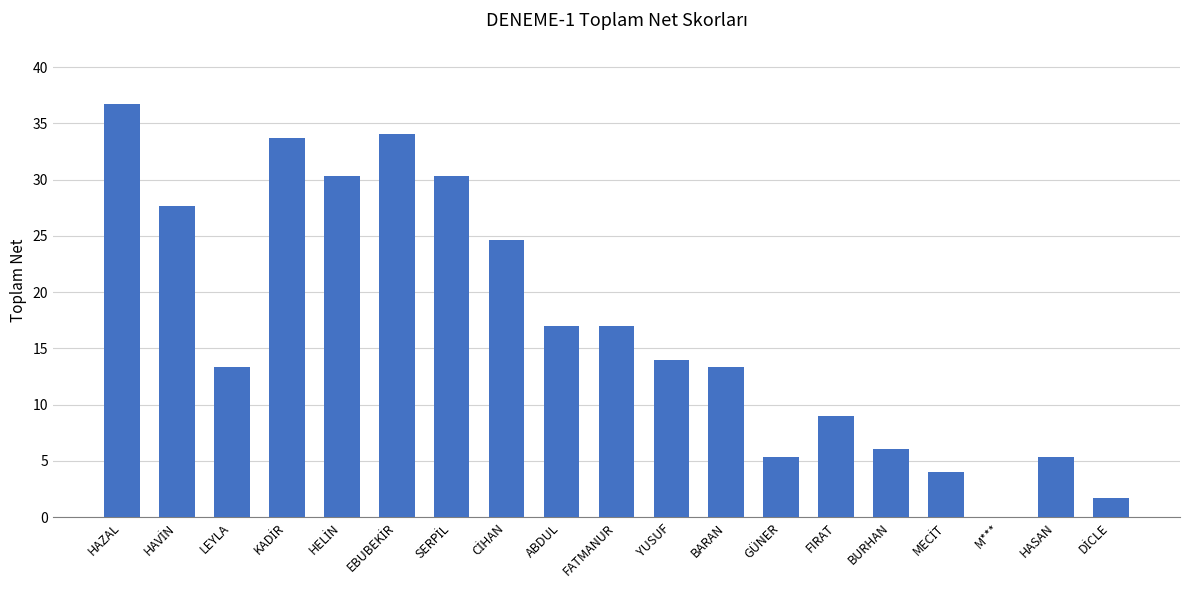

What is the sum of all values?

323.7